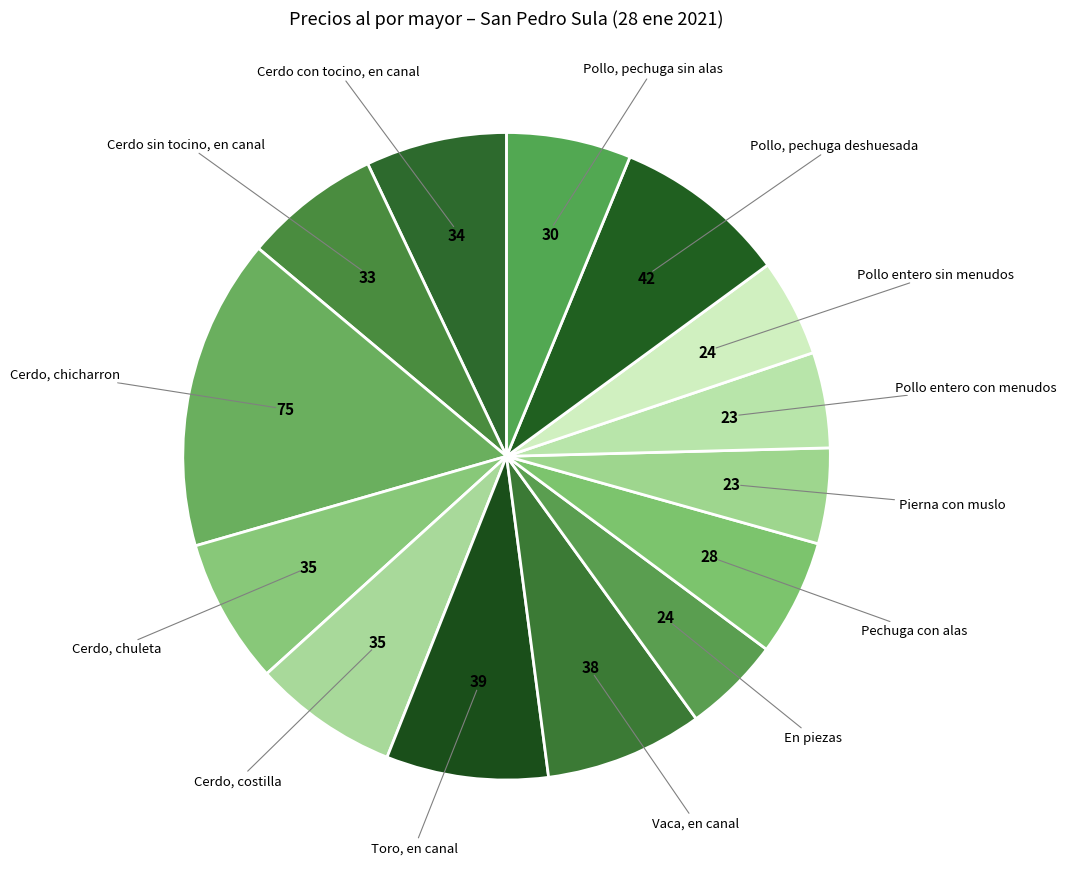

True or false: Pollo entero con menudos accounts for 5% of the total.

True